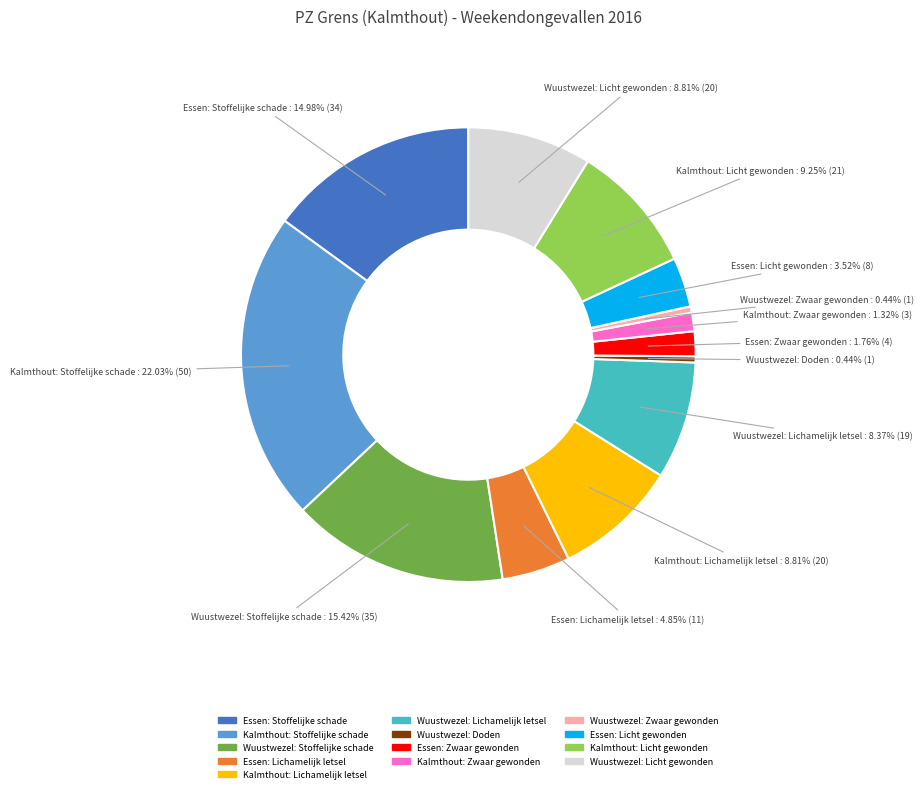

Is there any slice that represents more than half of the pie?

No